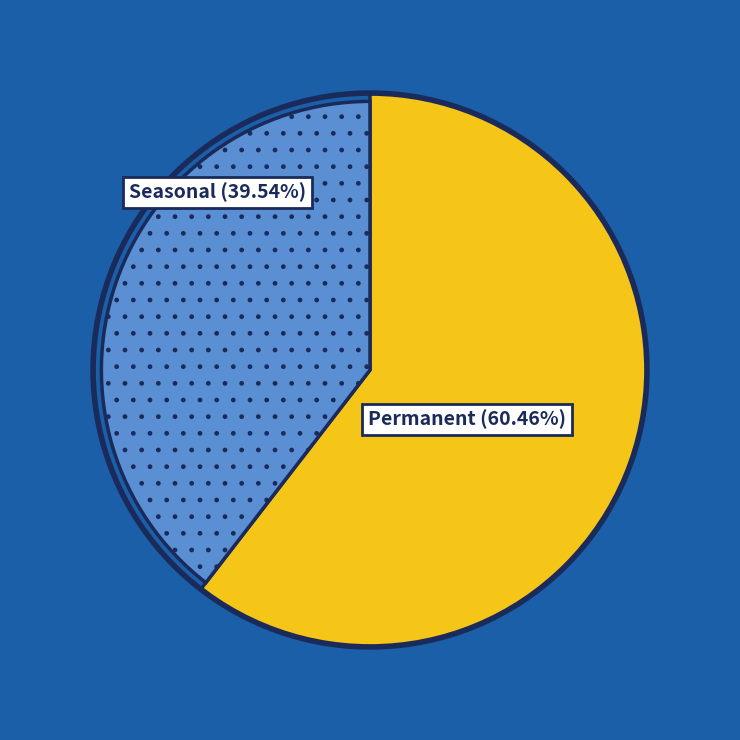

Count the number of slices in the pie.

7